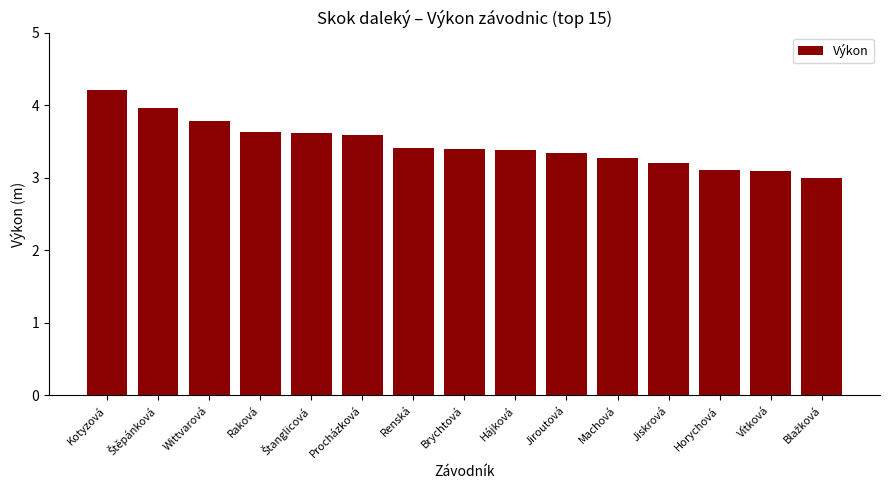

What is the value of the 13th bar from the left?

3.1